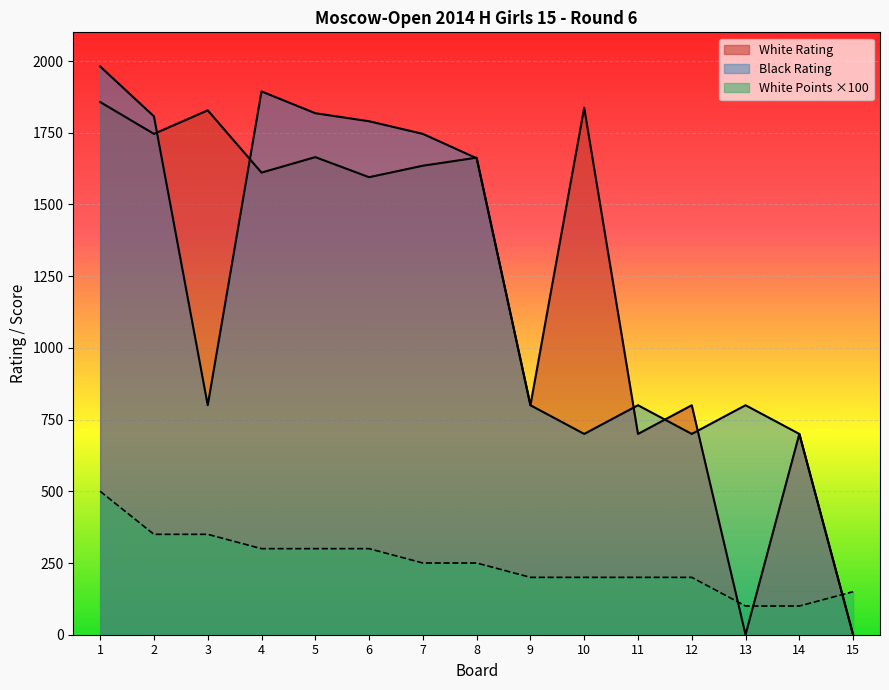

What is the value of the Black Rating point at the 12th from the left?

700